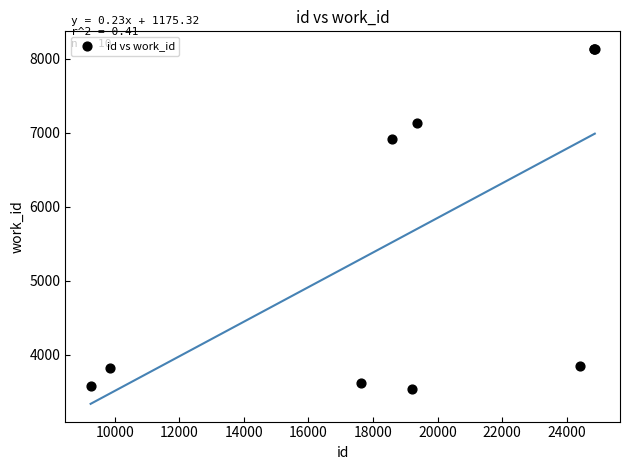

What Y value in the scatter plot is closest to 5833?

6918